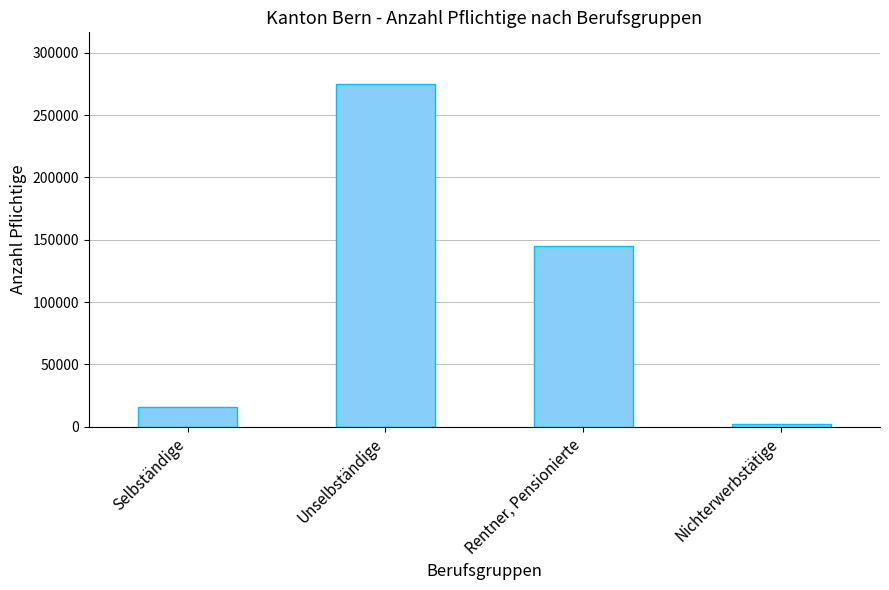

Which label corresponds to the largest value in the chart?

Unselbständige